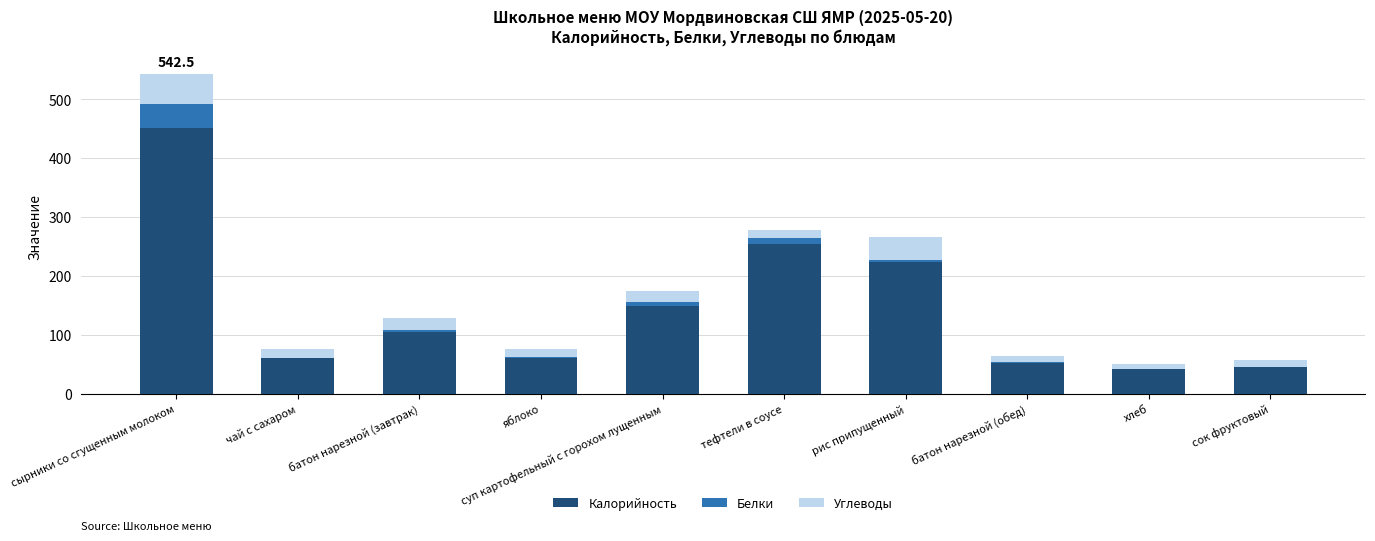

The value of Калорийность at рис припущенный is 223.0. True or false?

True